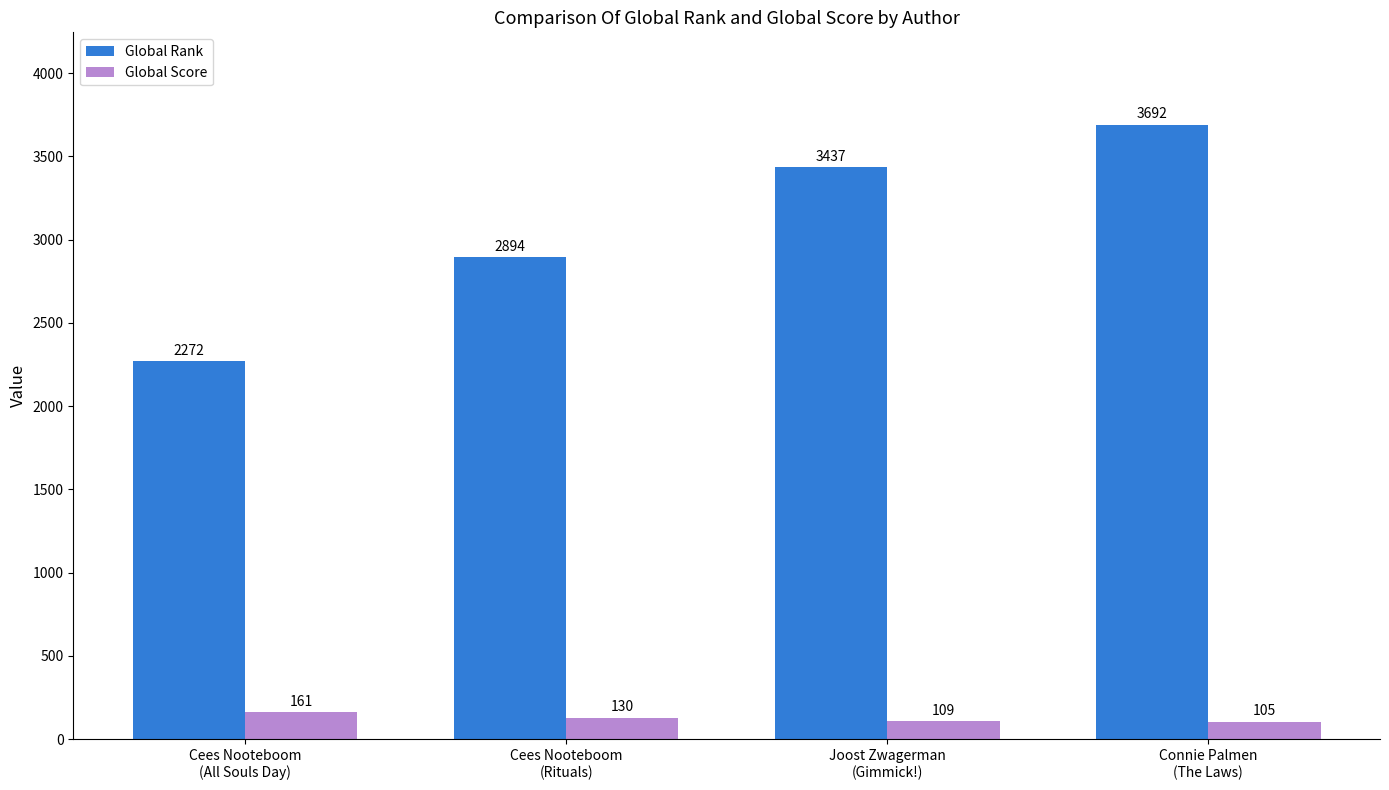

Rank the categories by Global Rank value from lowest to highest.

Cees Nooteboom
(All Souls Day), Cees Nooteboom
(Rituals), Joost Zwagerman
(Gimmick!), Connie Palmen
(The Laws)